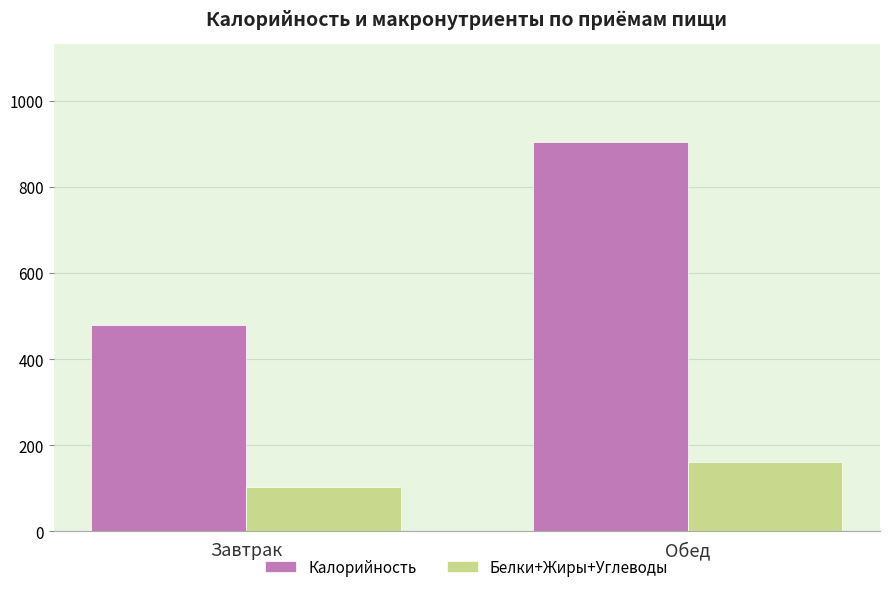

True or false: Белки+Жиры+Углеводы has a value of 257.1 at Обед.

False